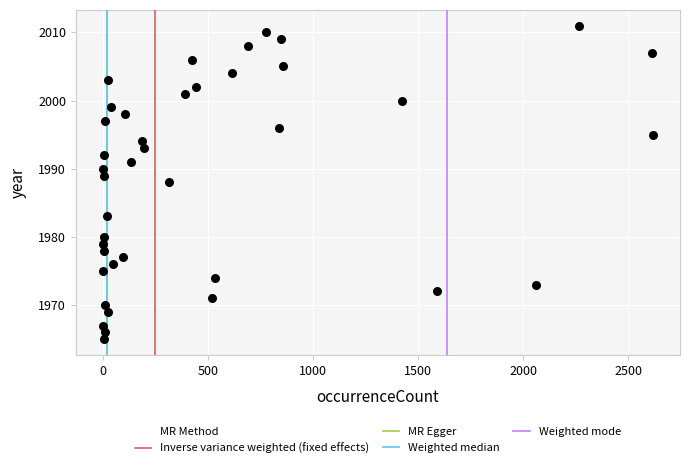

What is the range of Y values (max minus min)?

46